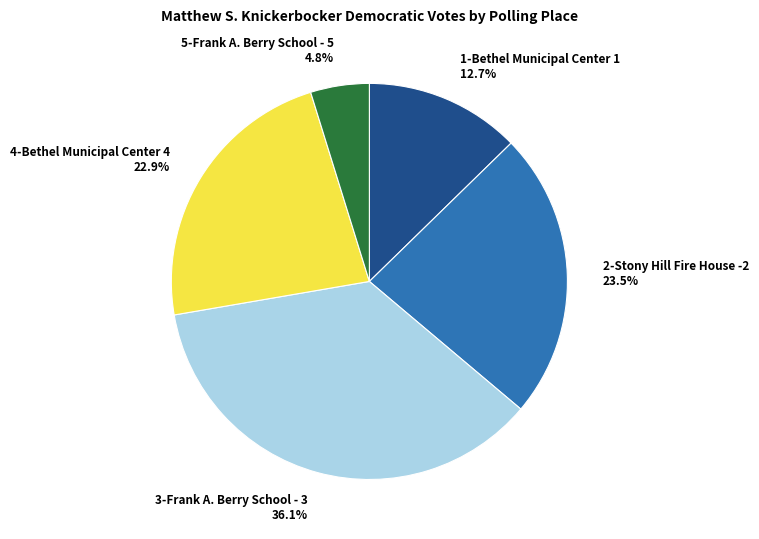

True or false: 5-Frank A. Berry School - 5 accounts for 5% of the total.

True